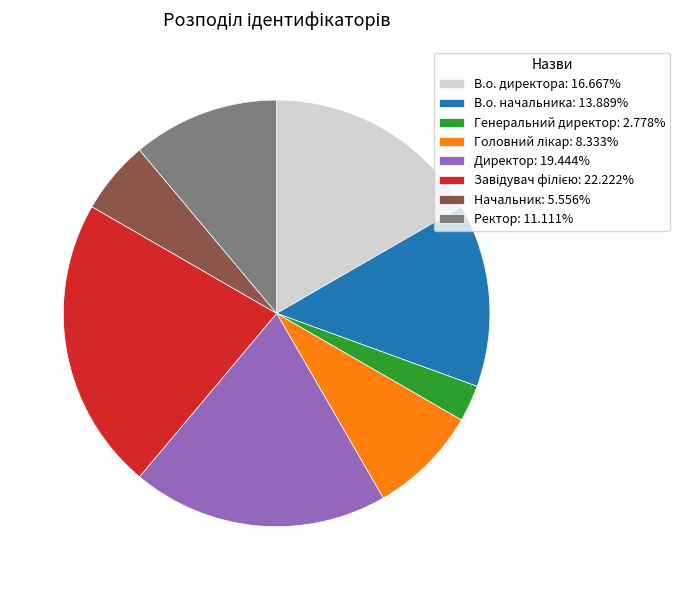

How many slices are in this pie chart?

8